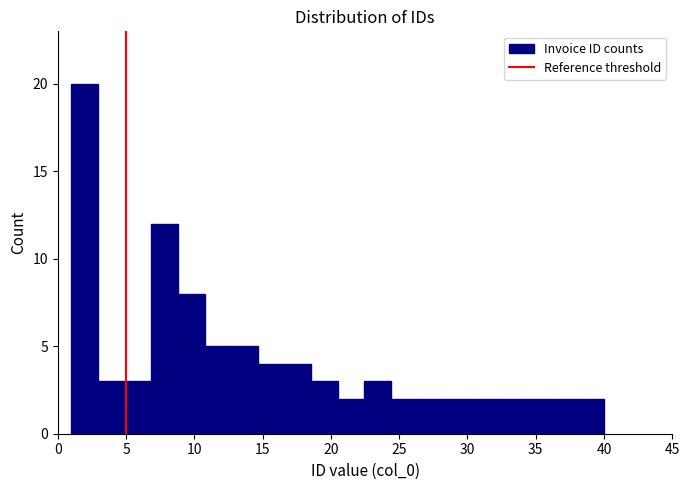

Read against the x-axis, roughly where is the centre of the tallest bar?

2.0